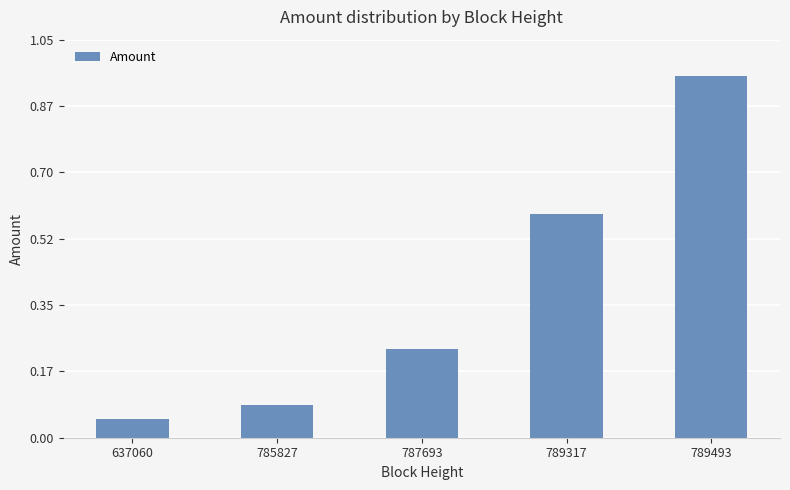

Are the bars grouped side by side (vs. stacked)?

No